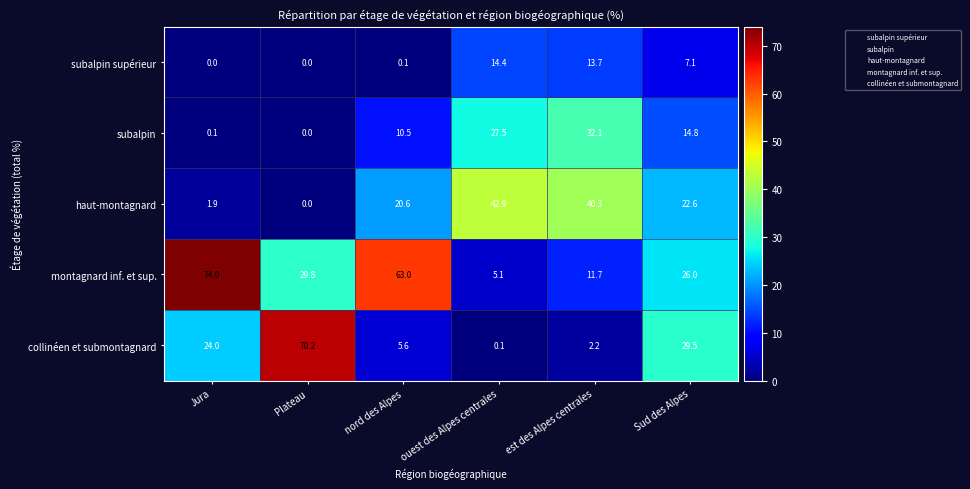

The subalpin supérieur series shows 4.2 at Sud des Alpes. True or false?

False